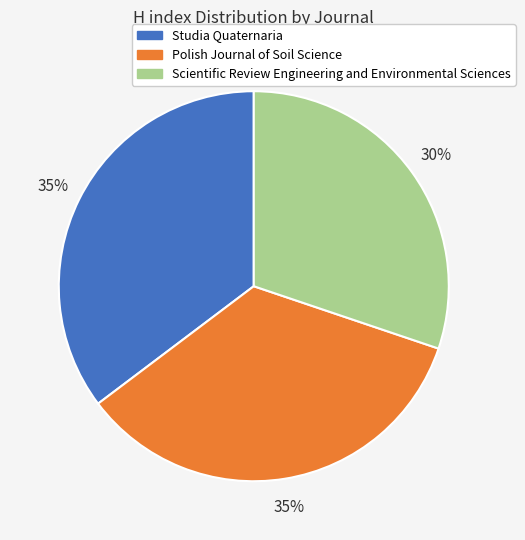

Which category has the smallest portion of the pie?

Scientific Review Engineering and Environmental Sciences